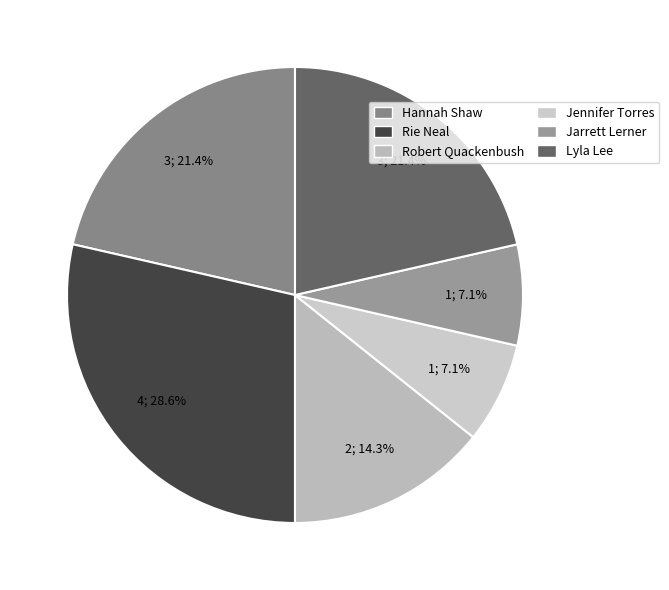

Is there any slice that represents more than half of the pie?

No